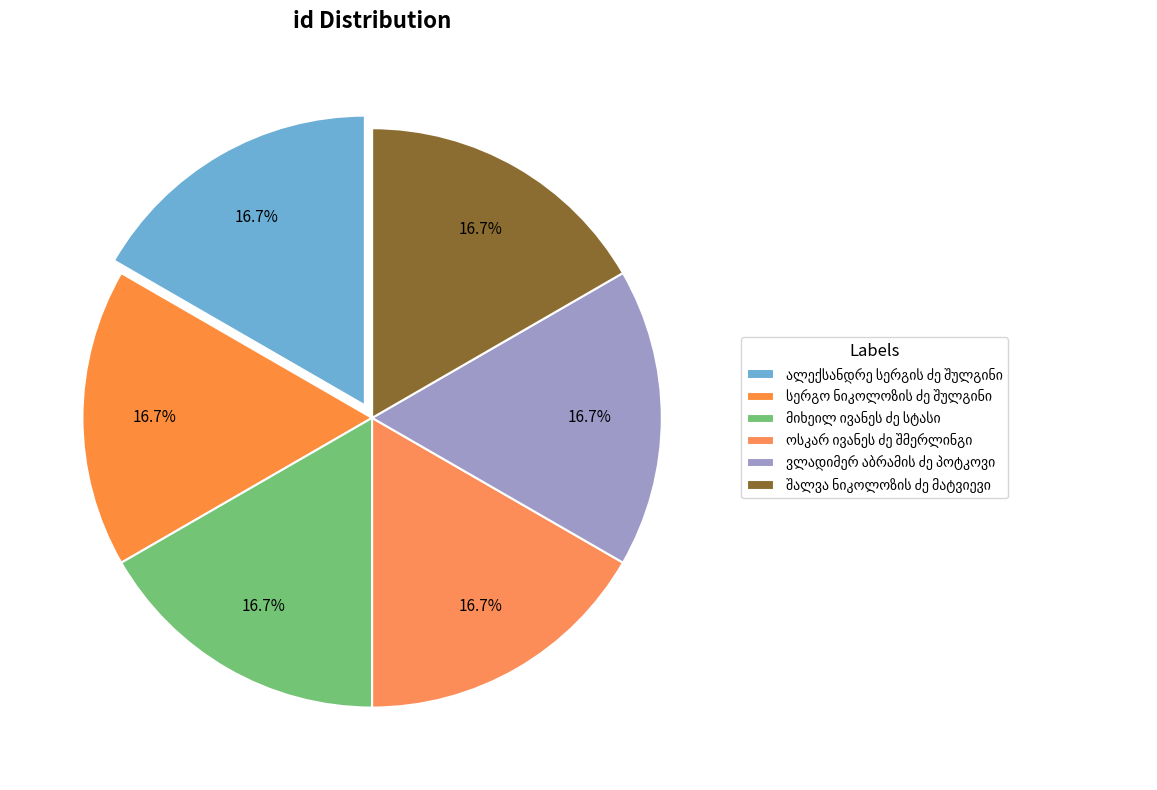

What is the smallest slice in the pie chart?

შალვა ნიკოლოზის ძე მატვიევი